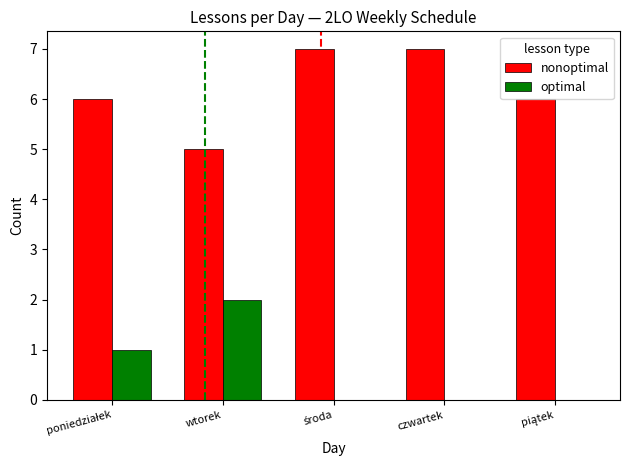

What is the sum of all optimal values?

3